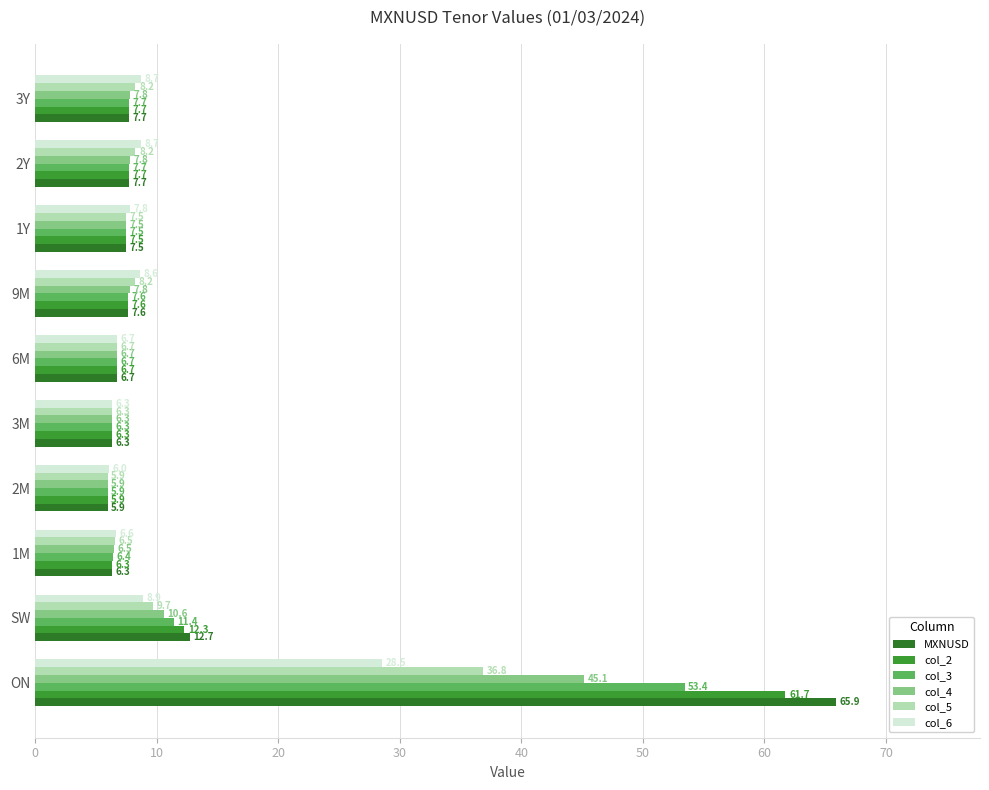

Which category has the lowest value across all series?

2M